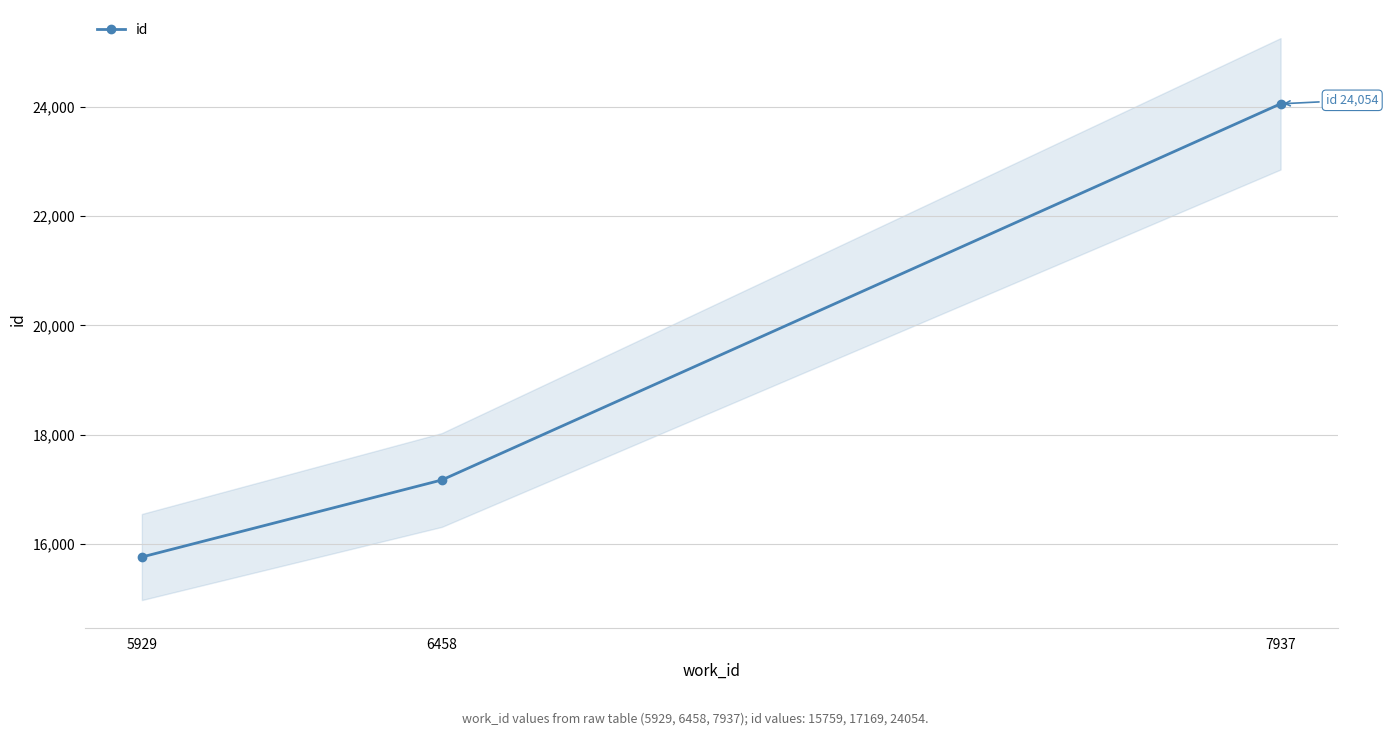

What is the ratio of the value at 6458 to the value at 7937?

0.7